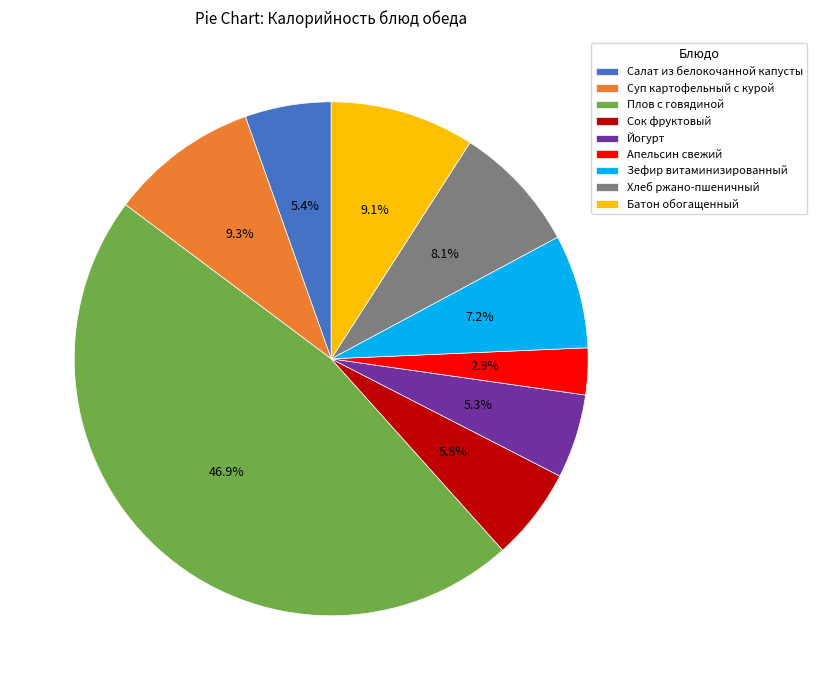

How many segments does this pie chart have?

9